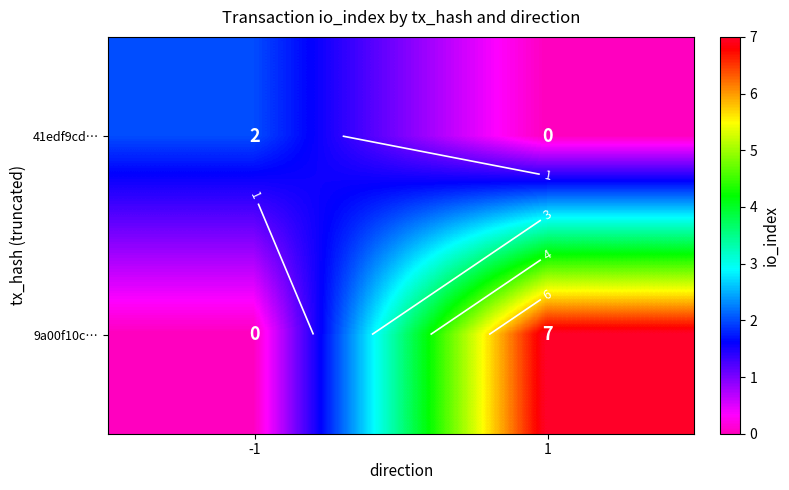

What is the average value of the 41edf9cd… series?

1